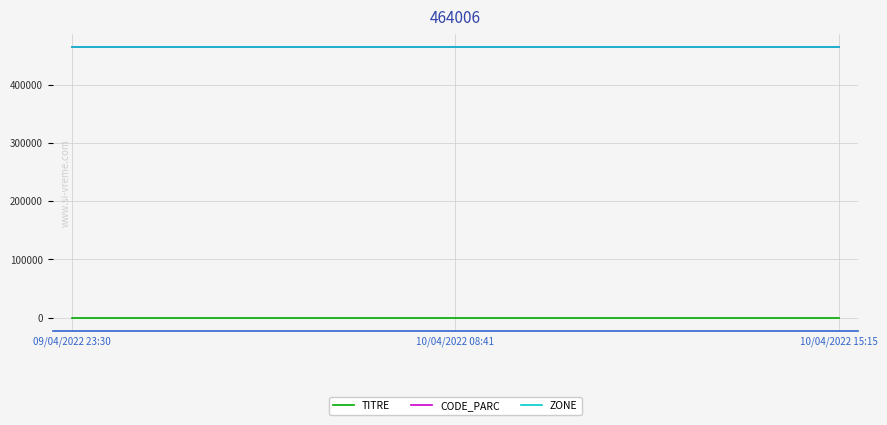

Between 09/04/2022 23:30 and 10/04/2022 15:15, which is larger?

10/04/2022 15:15